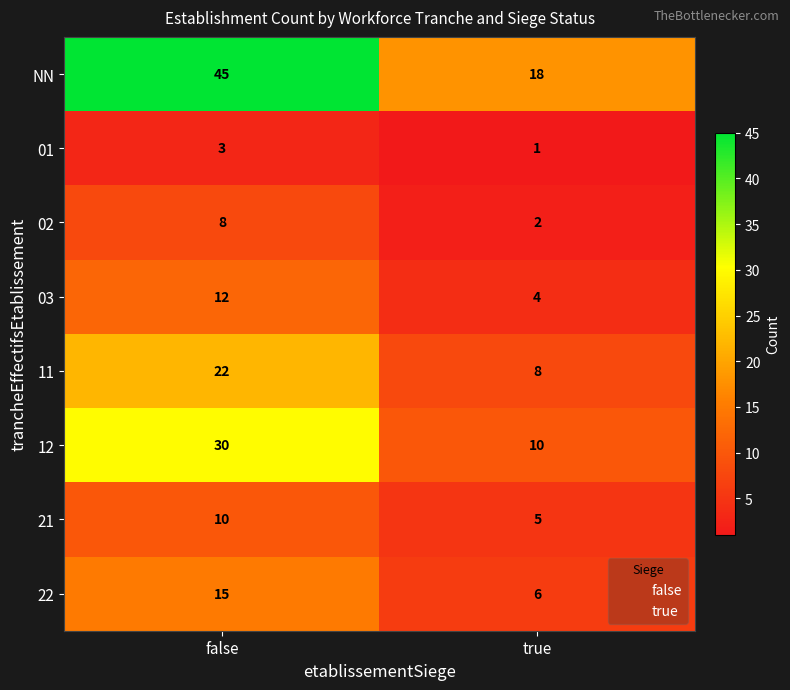

The 22 series shows 6 at true. True or false?

True